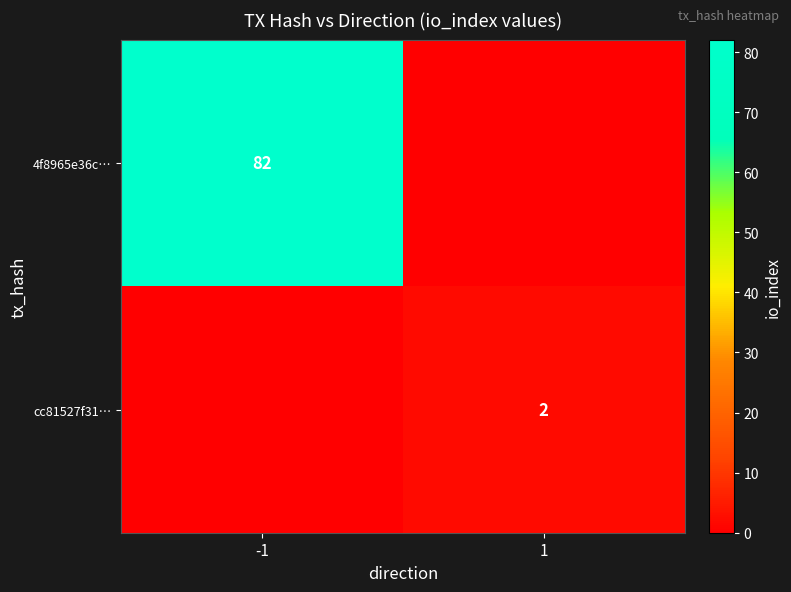

Which category has the lowest value across all series?

1